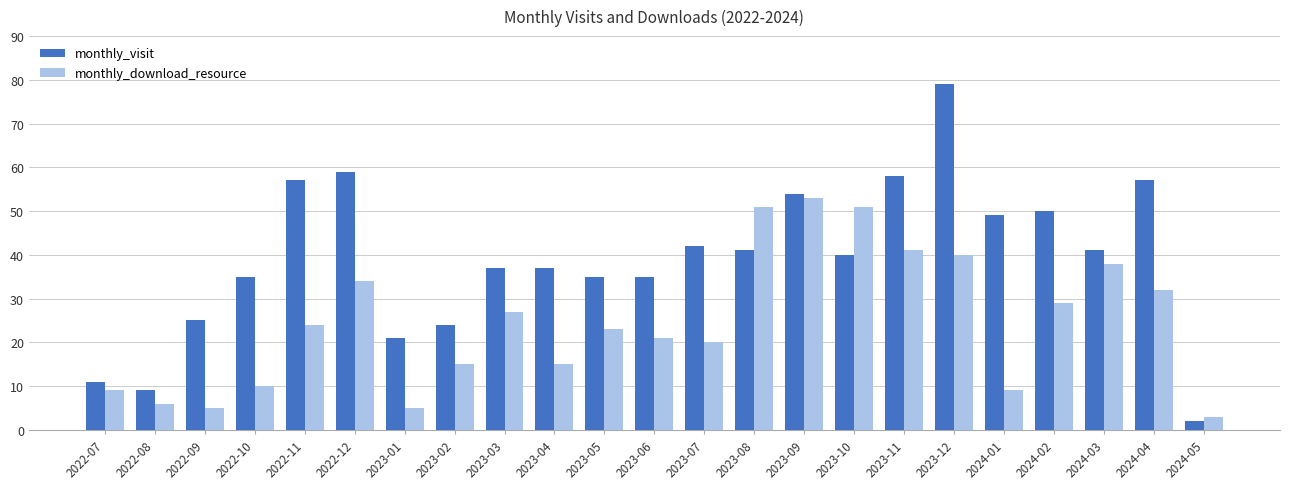

Which category has the highest value in the monthly_visit series?

2023-12